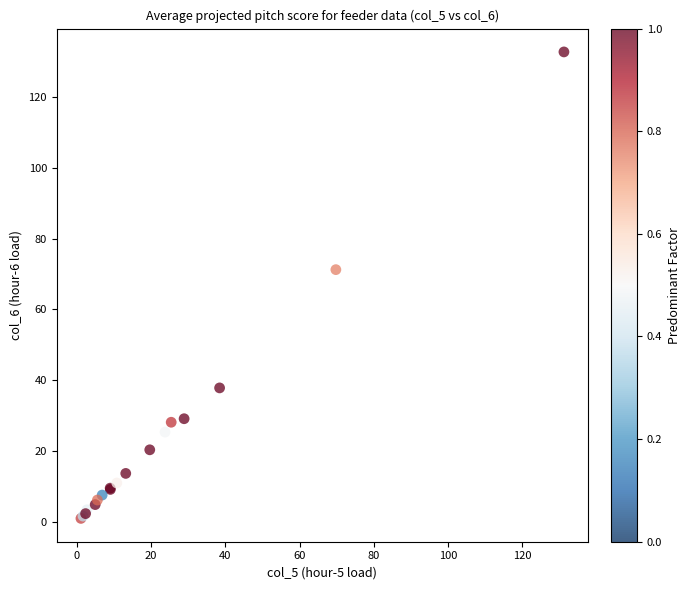

What Y value in the scatter plot is closest to 66?

71.2